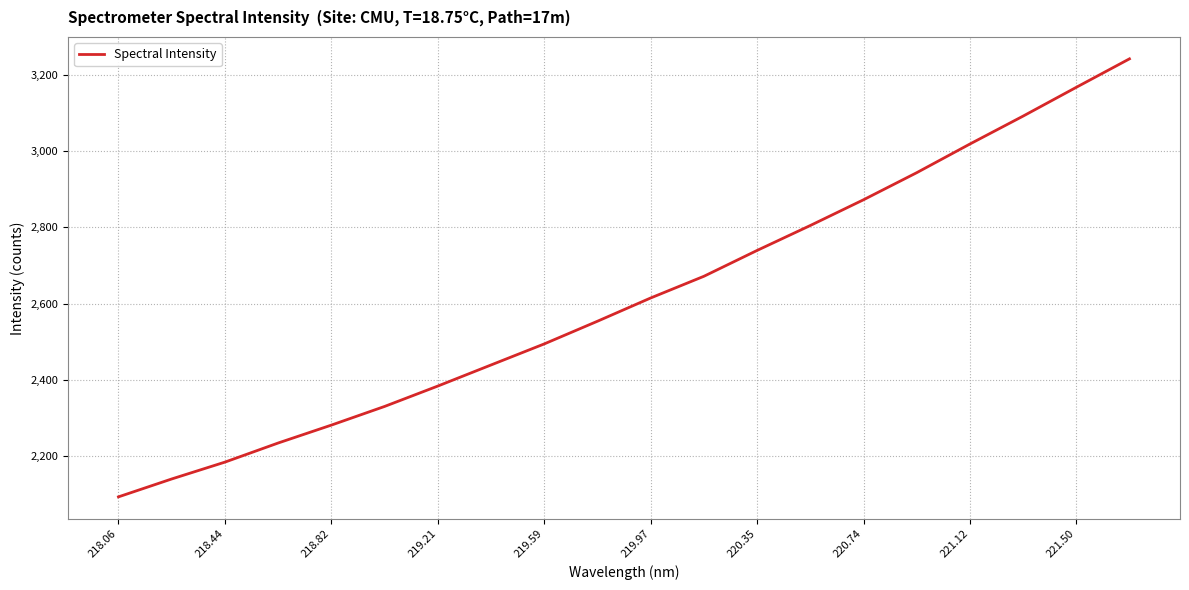

What is the greatest value displayed?

3243.1